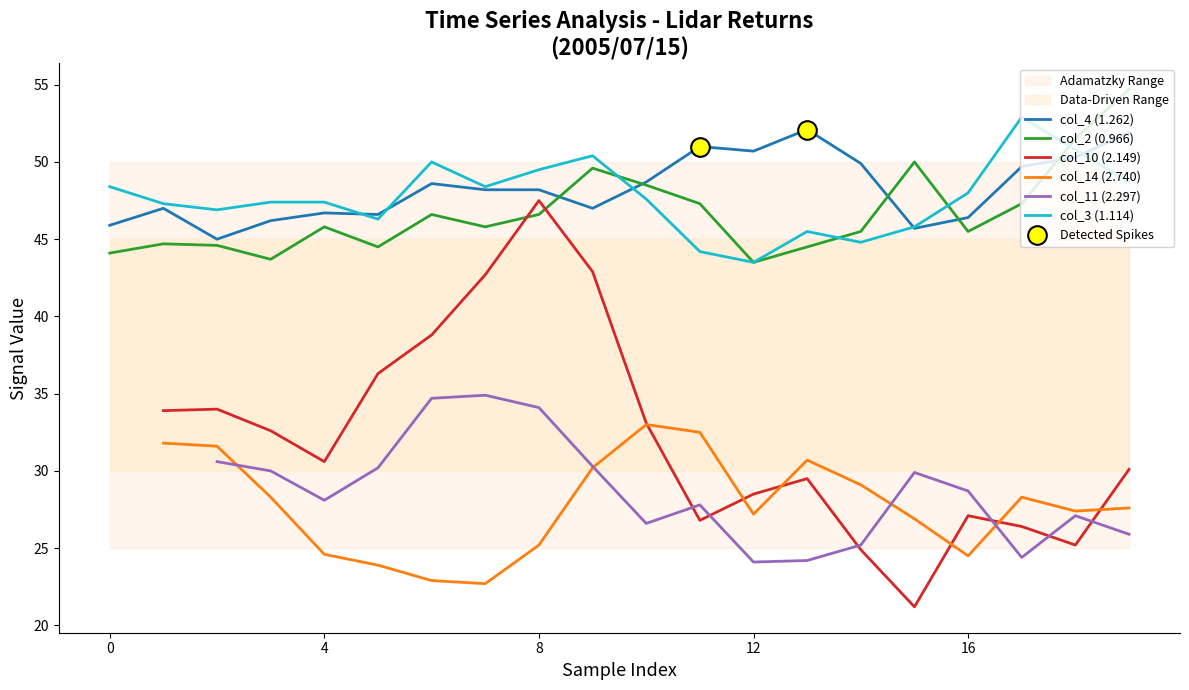

What is the maximum value for col_4 (1.262)?

52.1